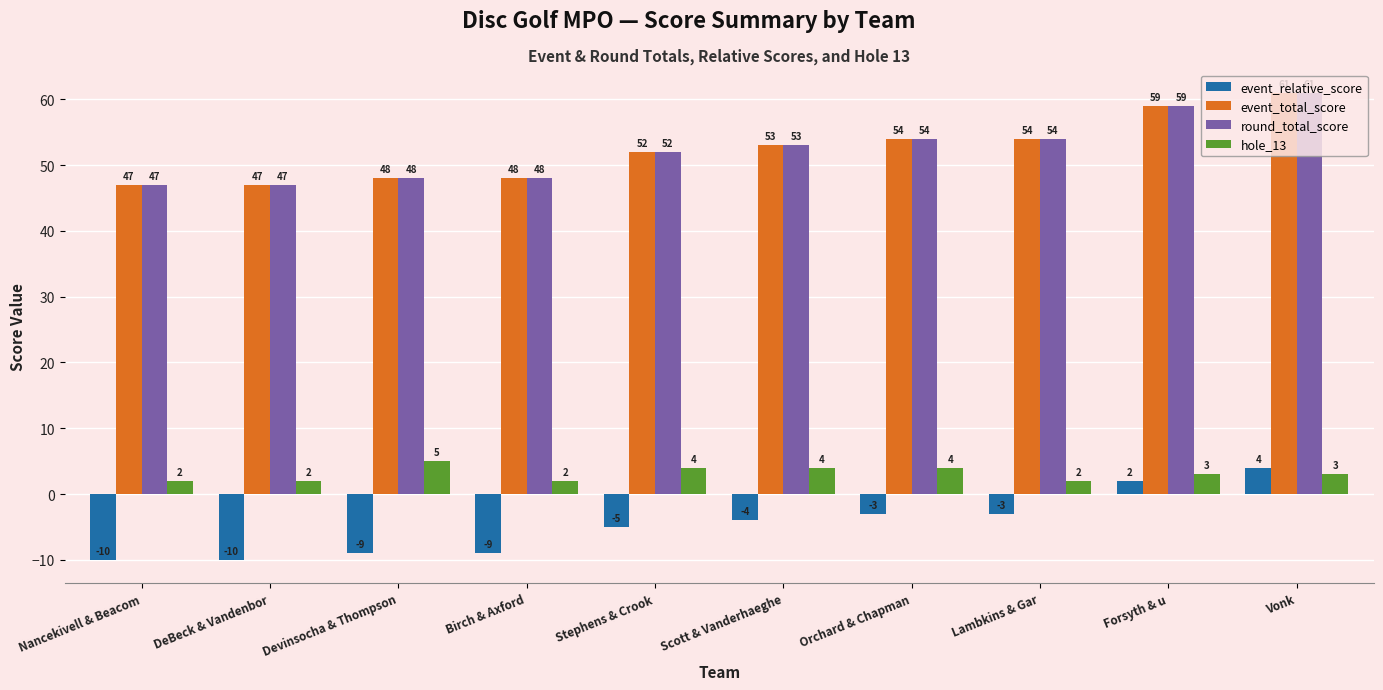

Reading left to right, list all the values displayed in this chart.

event_relative_score: Nancekivell & Beacom=-10	DeBeck & Vandenbor=-10	Devinsocha & Thompson=-9	Birch & Axford=-9	Stephens & Crook=-5	Scott & Vanderhaeghe=-4	Orchard & Chapman=-3	Lambkins & Gar=-3	Forsyth & u=2	Vonk=4
event_total_score: Nancekivell & Beacom=47	DeBeck & Vandenbor=47	Devinsocha & Thompson=48	Birch & Axford=48	Stephens & Crook=52	Scott & Vanderhaeghe=53	Orchard & Chapman=54	Lambkins & Gar=54	Forsyth & u=59	Vonk=61
round_total_score: Nancekivell & Beacom=47	DeBeck & Vandenbor=47	Devinsocha & Thompson=48	Birch & Axford=48	Stephens & Crook=52	Scott & Vanderhaeghe=53	Orchard & Chapman=54	Lambkins & Gar=54	Forsyth & u=59	Vonk=61
hole_13: Nancekivell & Beacom=2	DeBeck & Vandenbor=2	Devinsocha & Thompson=5	Birch & Axford=2	Stephens & Crook=4	Scott & Vanderhaeghe=4	Orchard & Chapman=4	Lambkins & Gar=2	Forsyth & u=3	Vonk=3